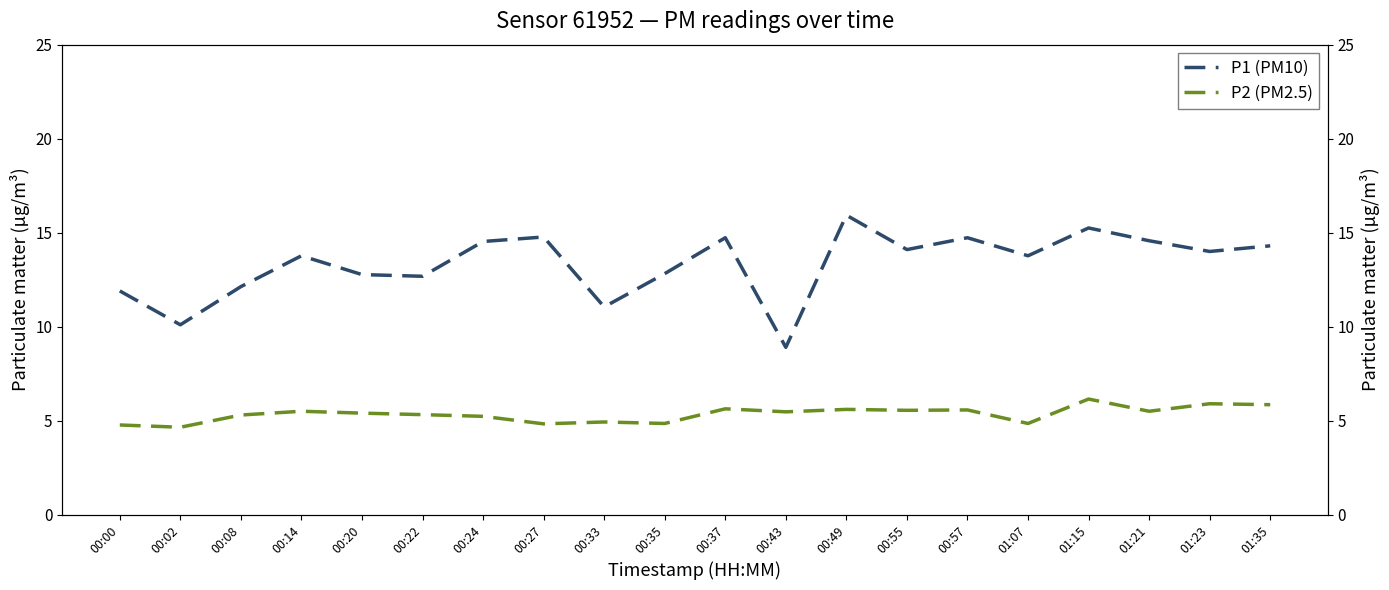

Reading left to right, transcribe all the data shown in this chart.

P1 (PM10): 11.9	10.1	12.1	13.8	12.8	12.7	14.5	14.8	11.1	12.8	14.7	8.9	15.9	14.1	14.7	13.8	15.2	14.6	14.0	14.3
P2 (PM2.5): 4.8	4.7	5.3	5.5	5.4	5.3	5.2	4.8	4.9	4.8	5.6	5.5	5.6	5.5	5.6	4.8	6.2	5.5	5.9	5.8